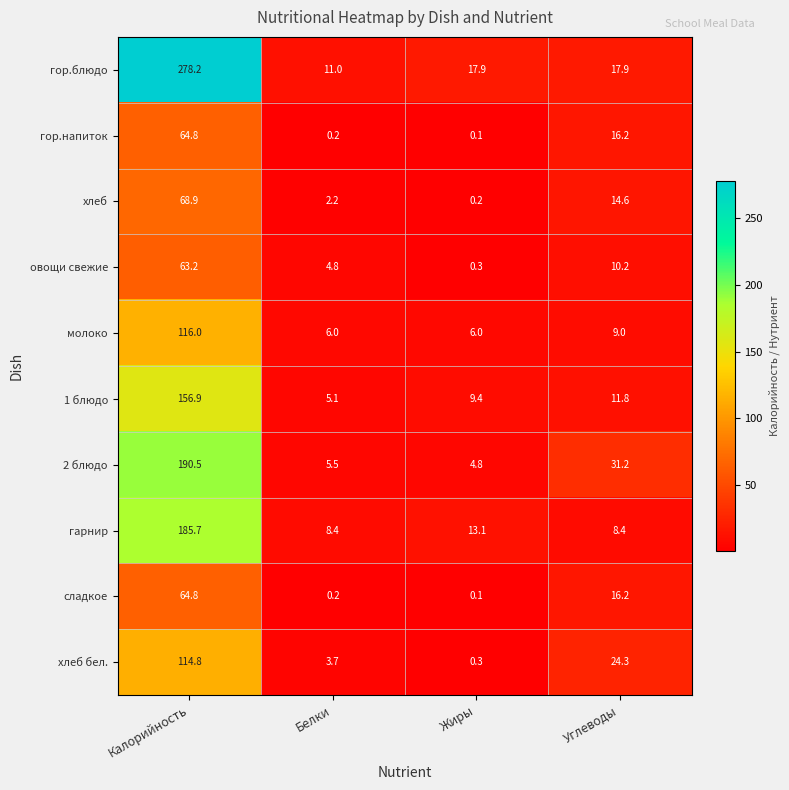

At which label does сладкое first exceed 16?

Калорийность